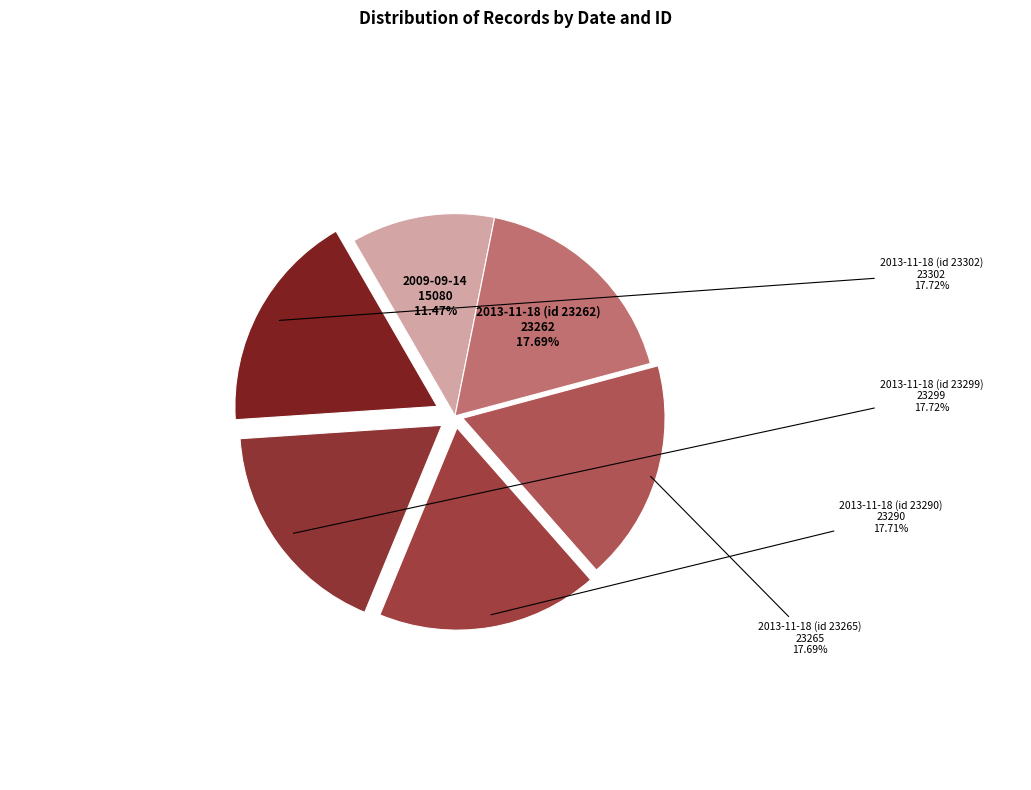

To the nearest percent, what portion does 2013-11-18 (id 23290) represent?

18%